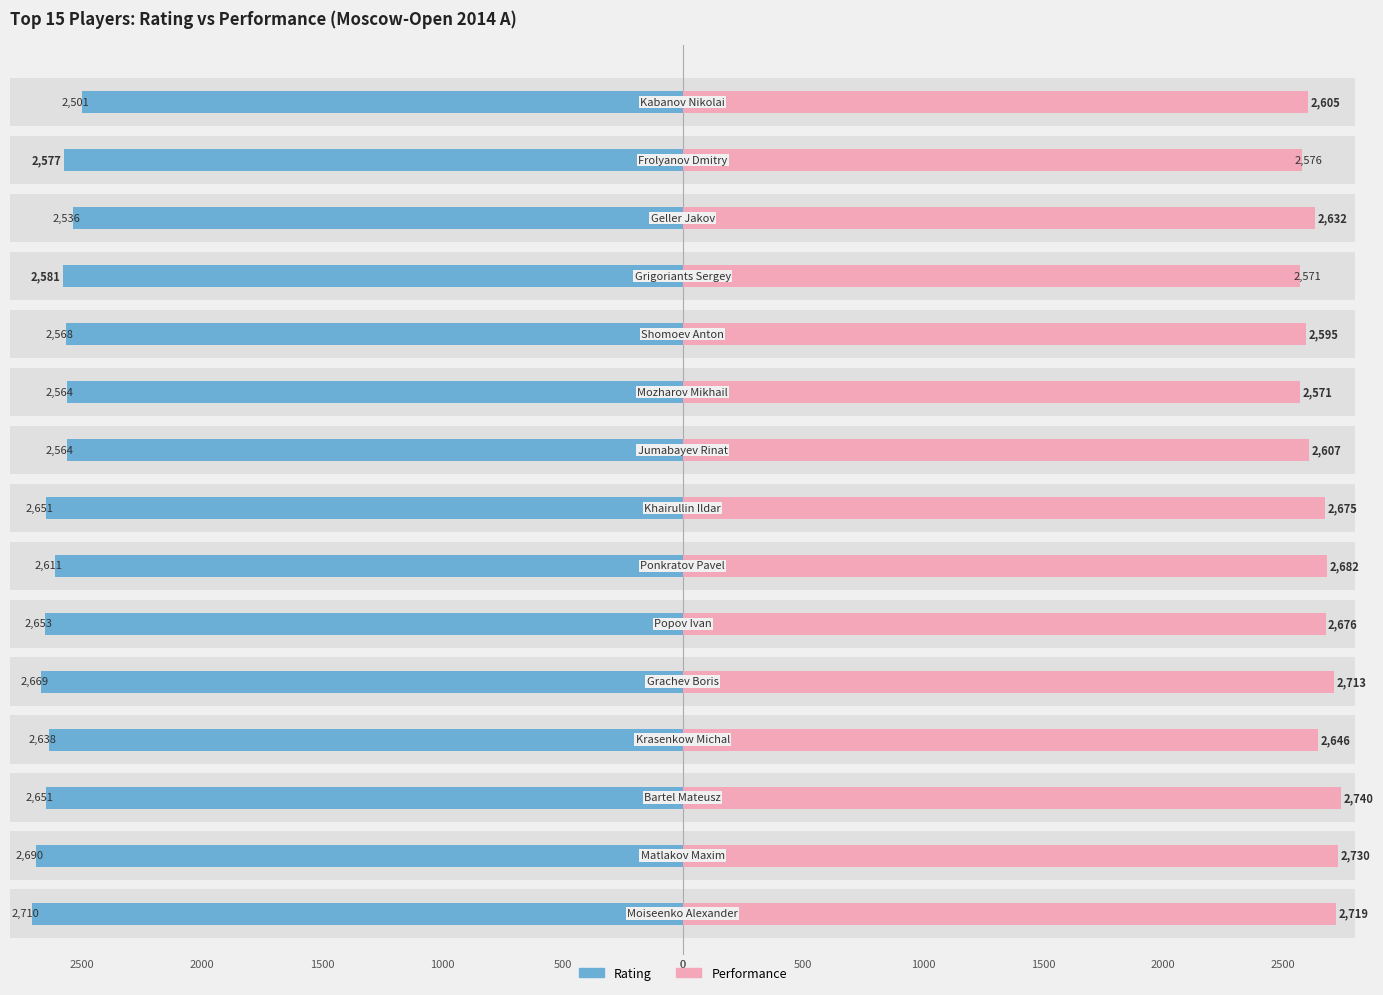

True or false: Male has a value of -4672 at 0.

False